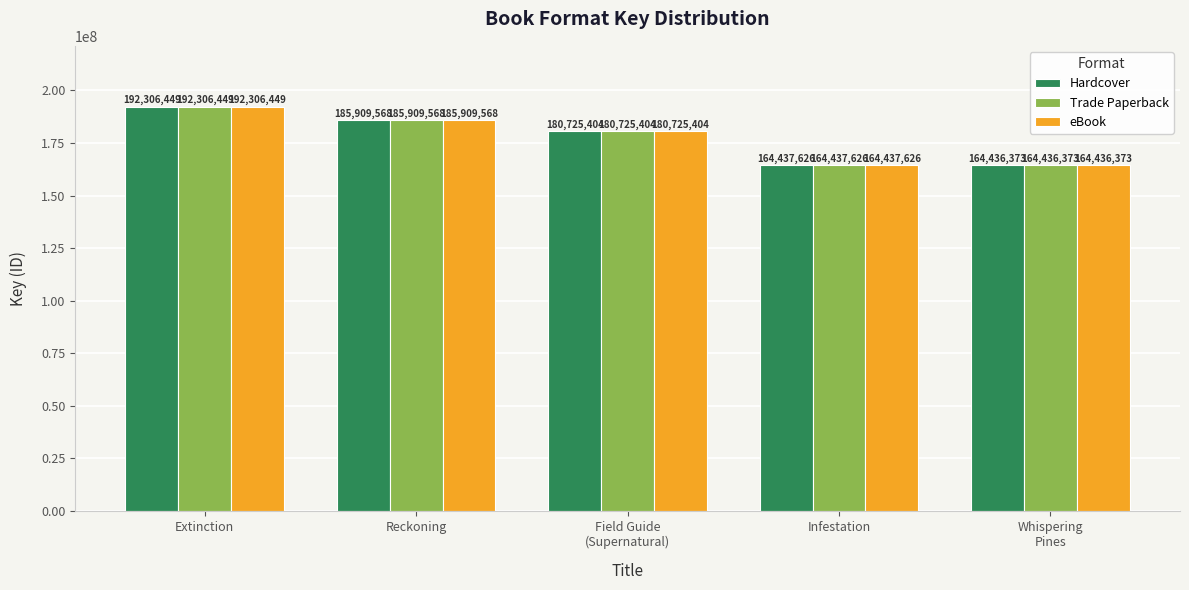

At how many categories does at least one series exceed 177378730?

3